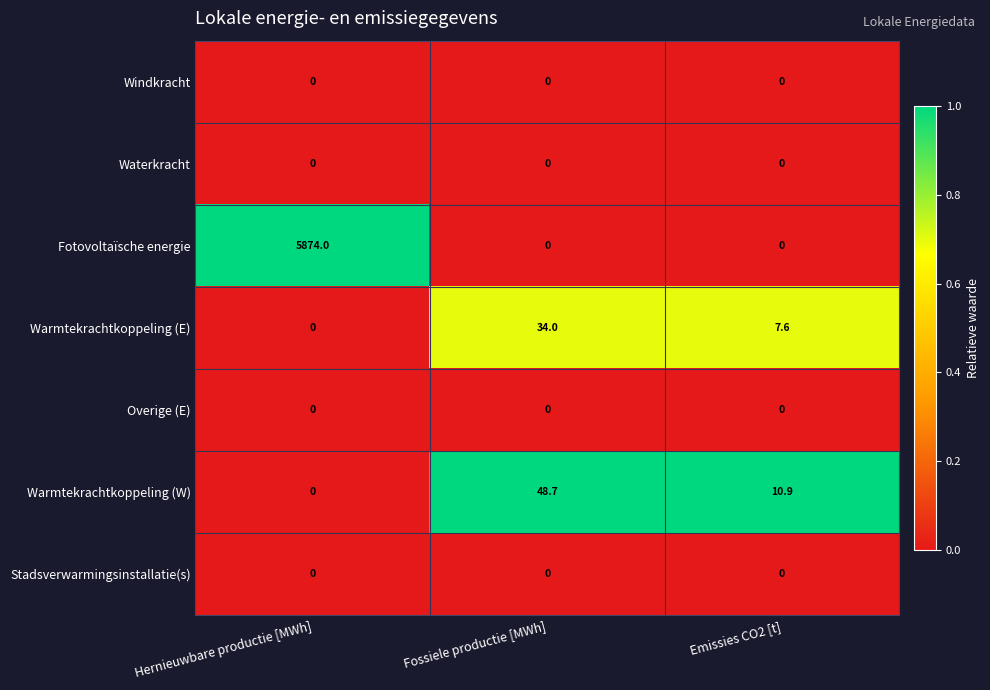

What is the average value of the Warmtekrachtkoppeling (W) series?

19.9